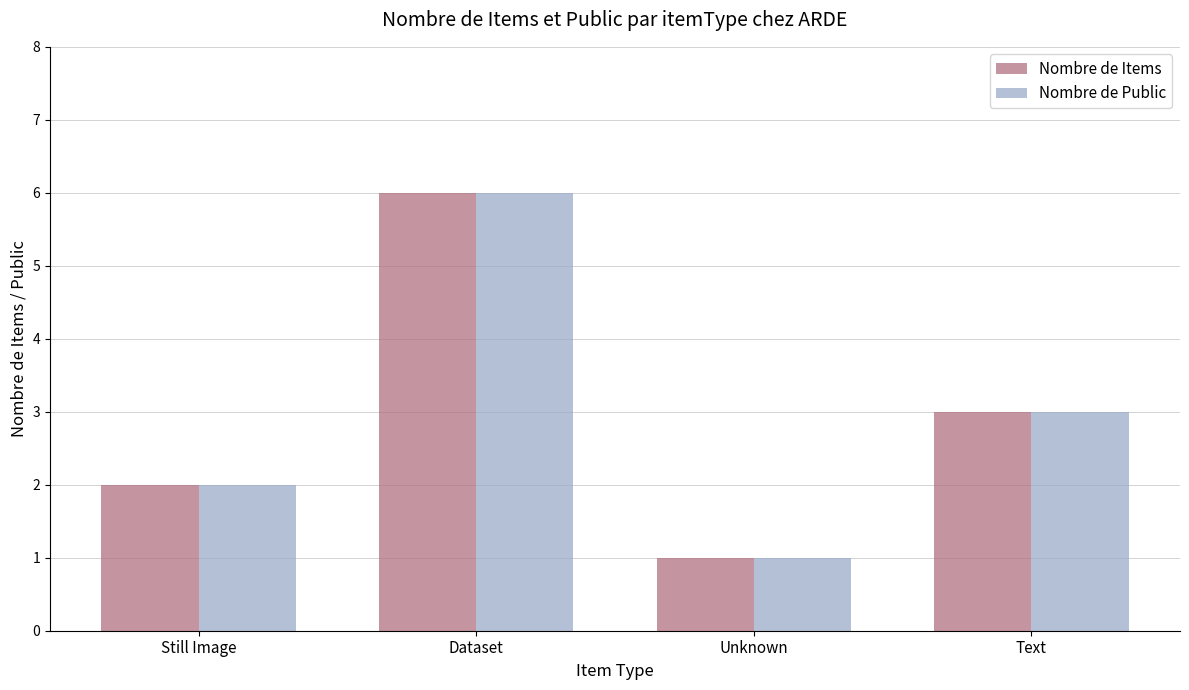

What is the label of the 1st bar from the left?

Still Image